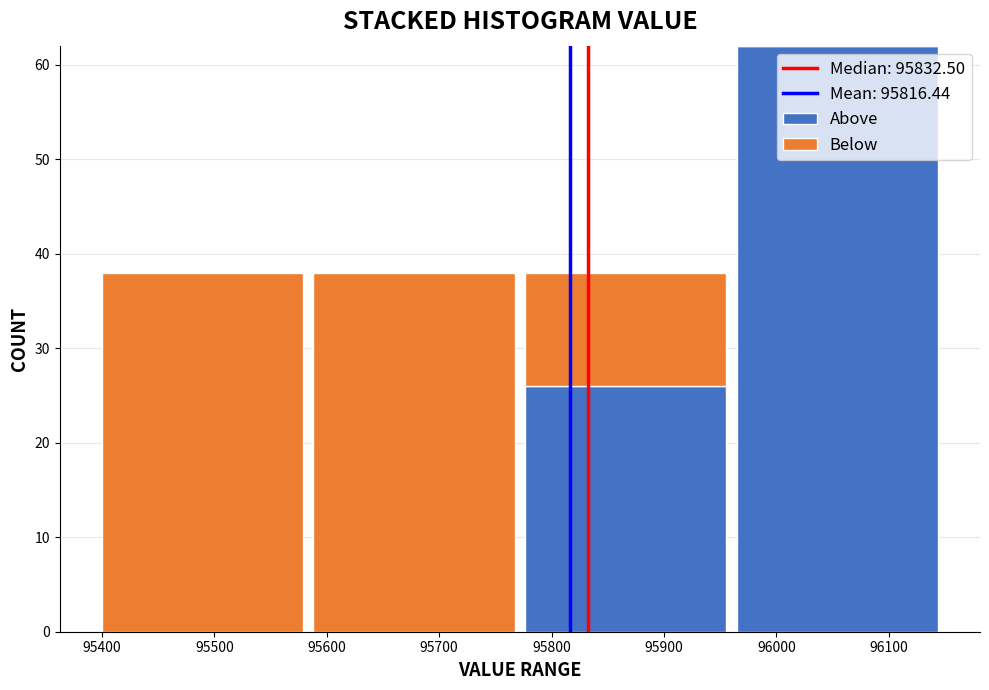

What is the total height of the stacked bar covering 95960 to 96150 on the x-axis? Neither the bar edges nor the heights are printed on the chart, so give them approximately, as read against the axes.

62